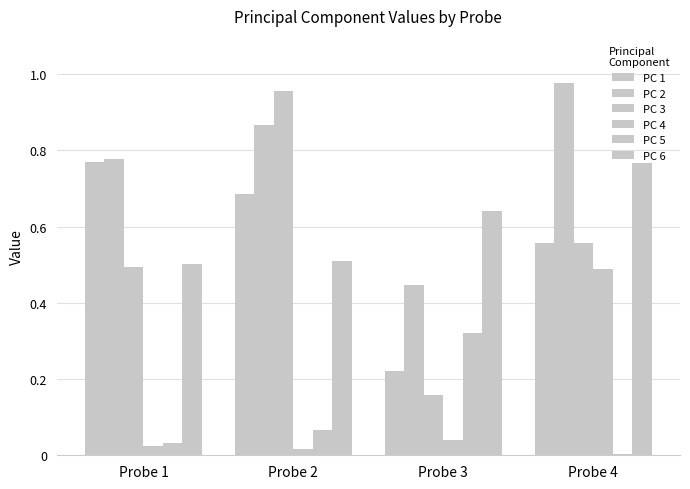

At Probe 1, list the series in order from largest to smallest.

PC 2, PC 1, PC 6, PC 3, PC 5, PC 4